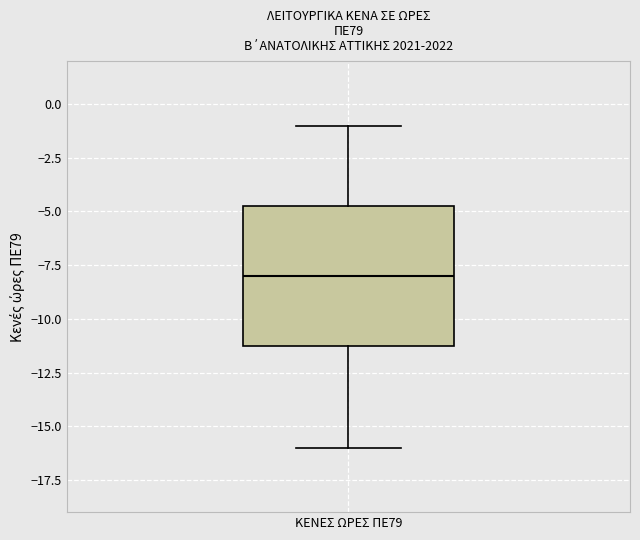

Read this box plot against the y-axis: the position of the median line, the range covered by the box, and the ends of both whiskers. The values are not printed on the chart, so give them approximately, as read against the axis.

median -8.0, box -11.0 to -4.5, whiskers -16.0 to -1.0